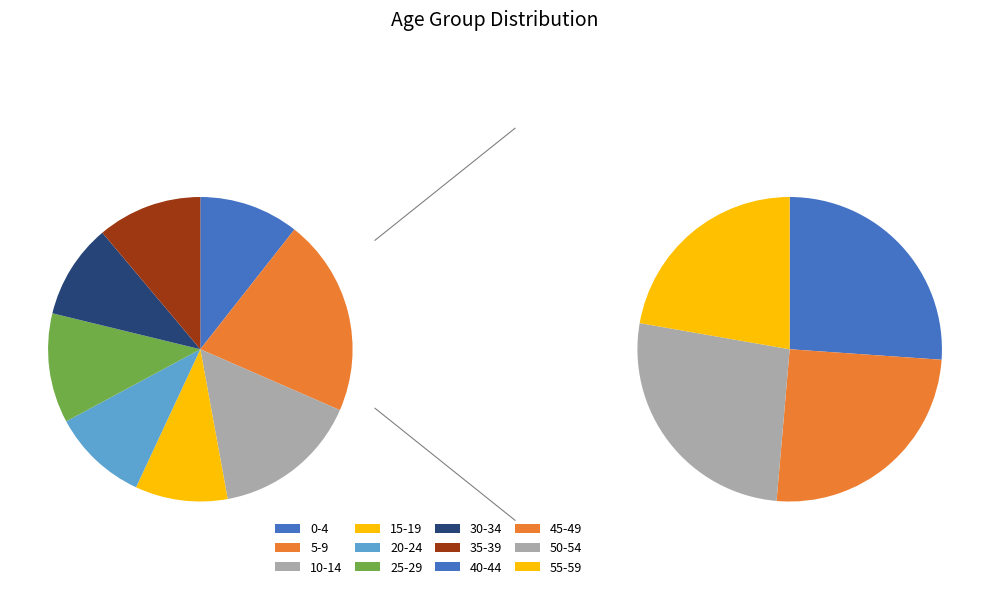

Is there any slice that represents more than half of the pie?

No